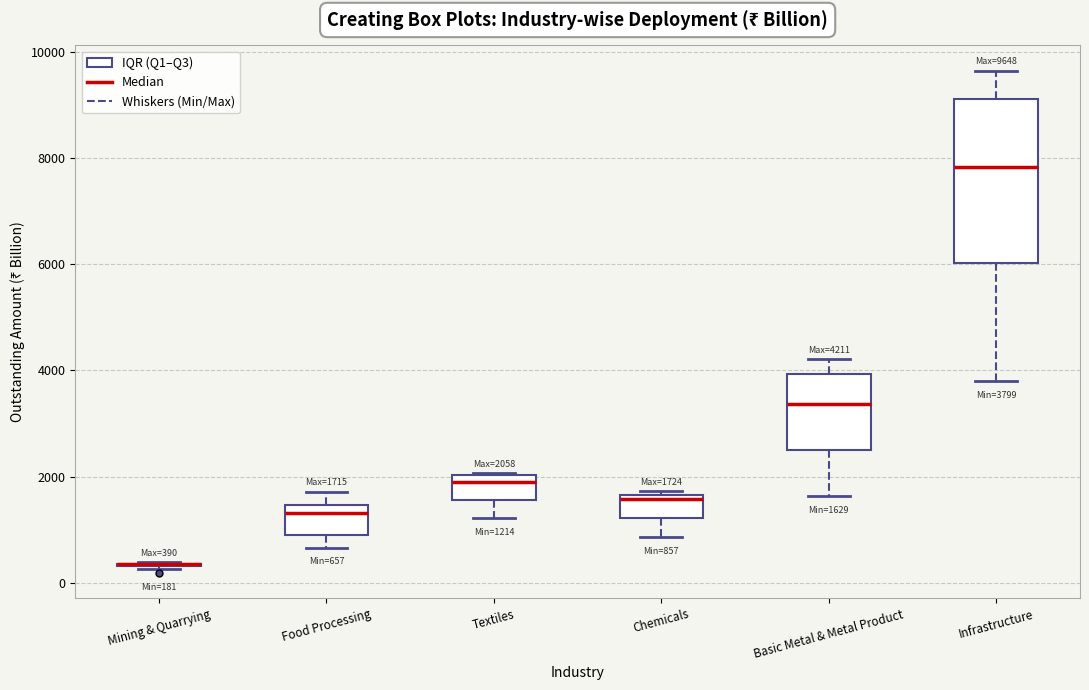

Comparing the boxes themselves (not the whiskers), which one is the tallest?

Infrastructure